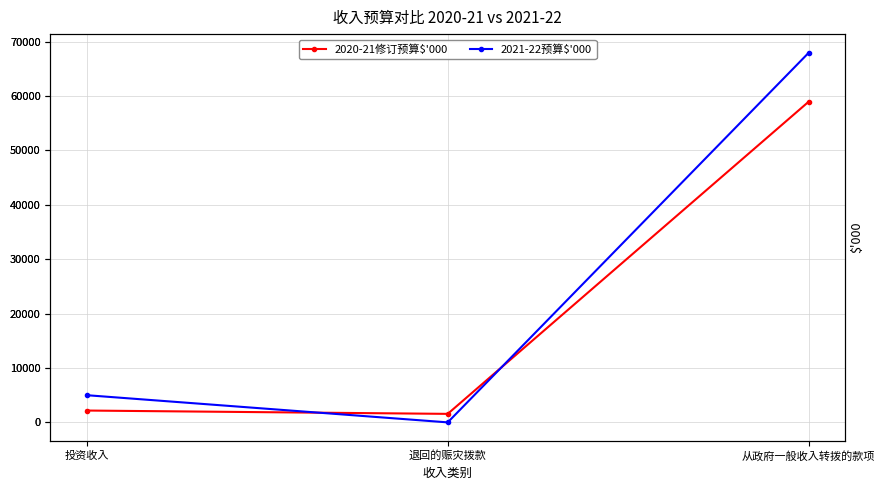

Which series has the largest total across all categories?

2021-22预算$'000